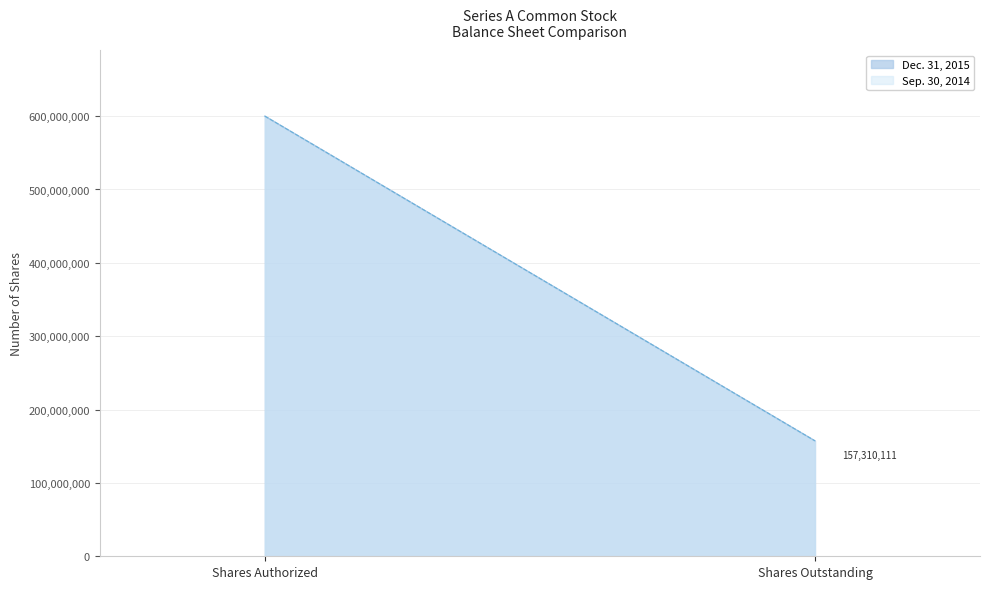

Which series has the largest range (max minus min)?

Dec. 31, 2015